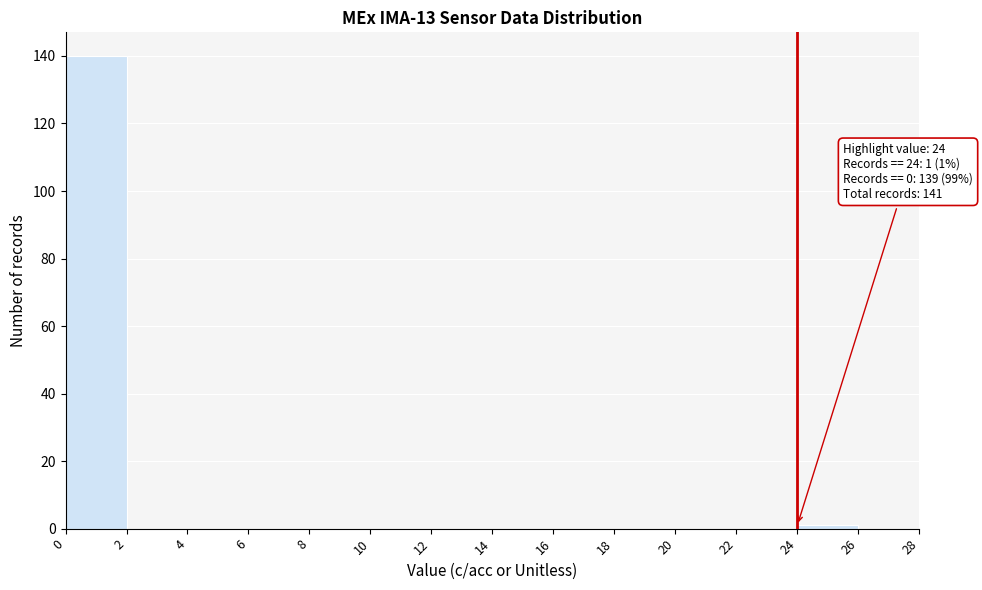

Which range on the x-axis has the tallest bar?

0 to 2